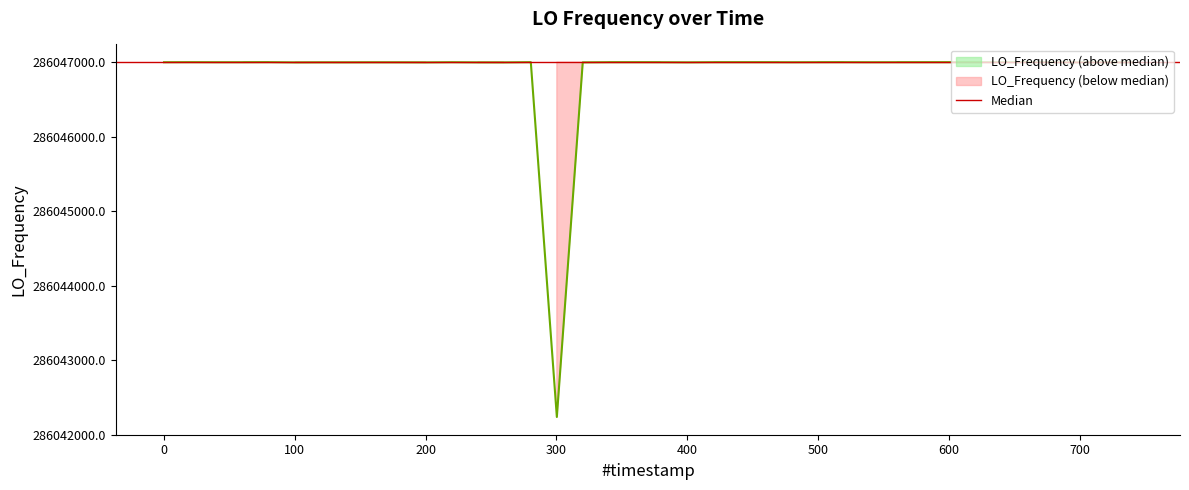

How many values are below 286047000?

17